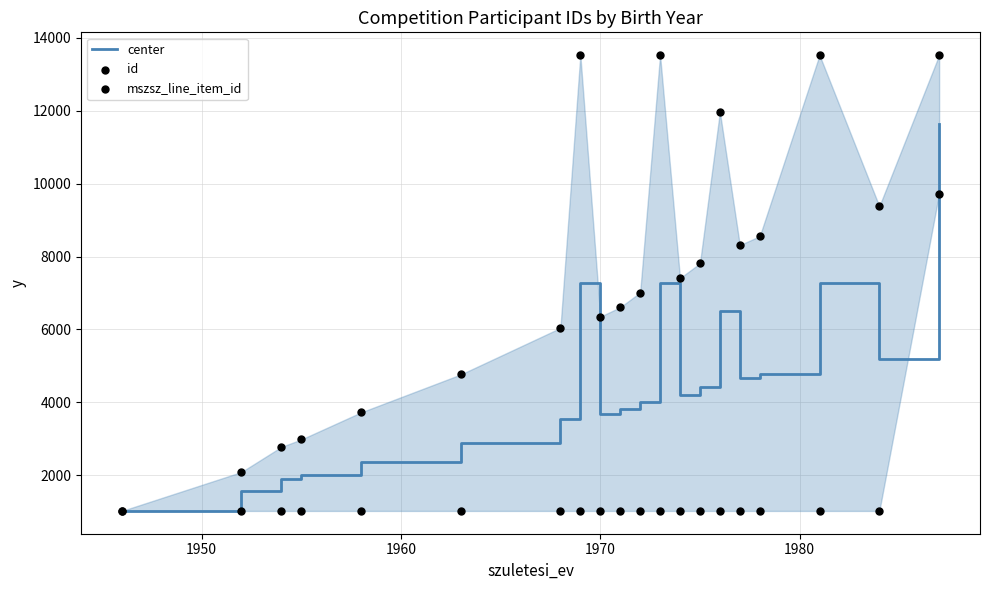

Which series has the largest total across all categories?

id